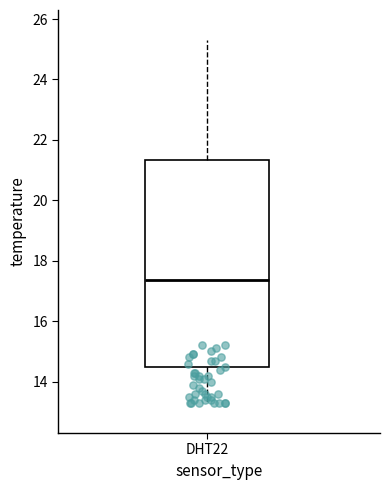

Where is the upper edge of the box for DHT22 on the y-axis? The values are not printed on the chart, so give them approximately, as read against the axis.

21.4